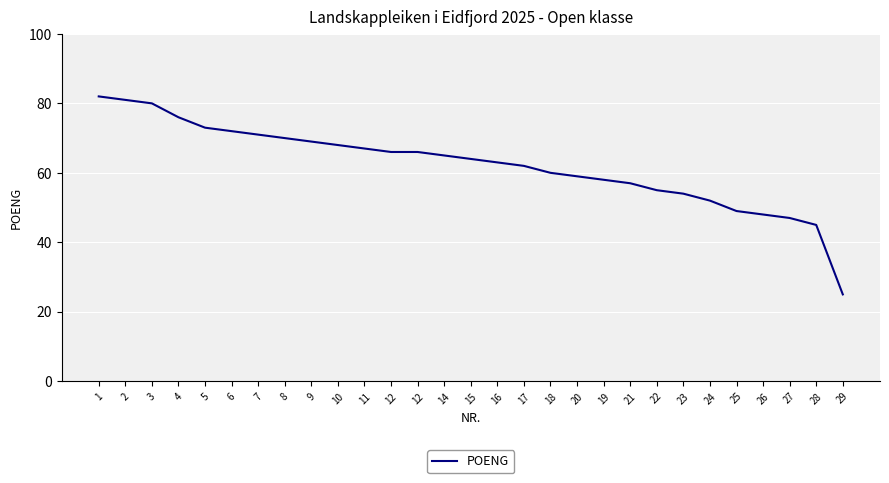

Which label corresponds to the smallest value in the chart?

29